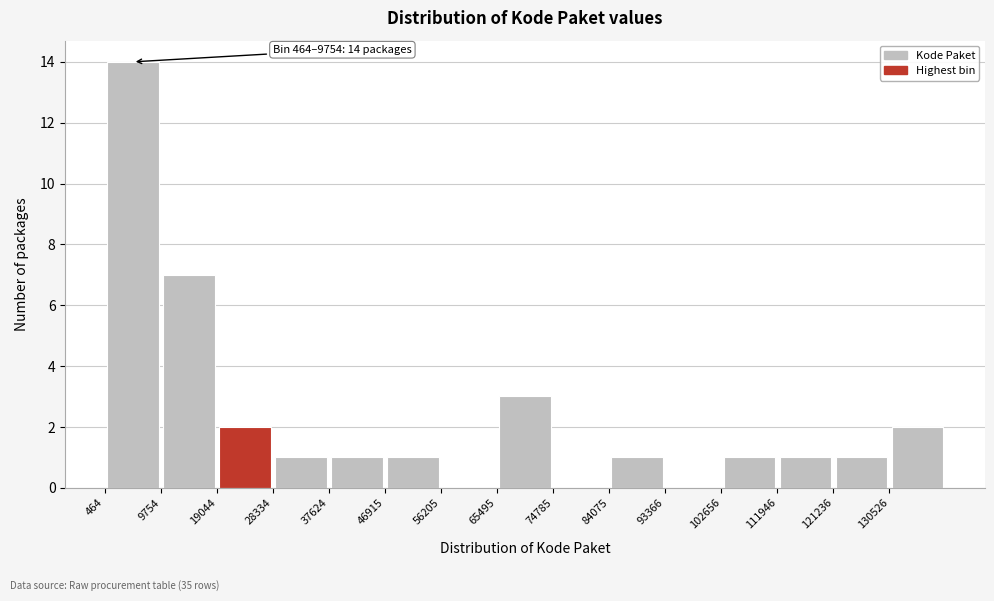

Over which range of the x-axis is the bar tallest?

0 to 10000